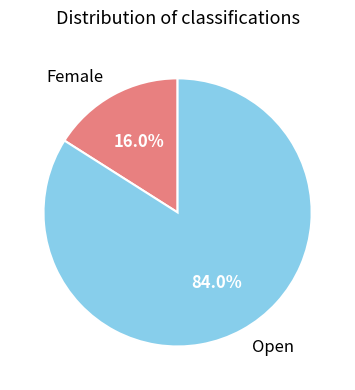

What is the ratio of the value at Open to the value at Female?

5.2